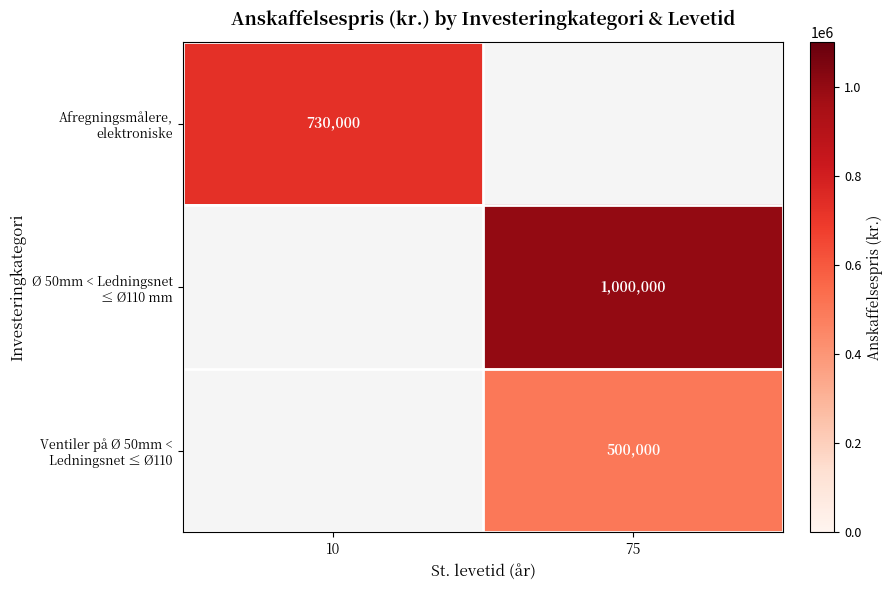

What is the greatest value displayed?

1000000.0